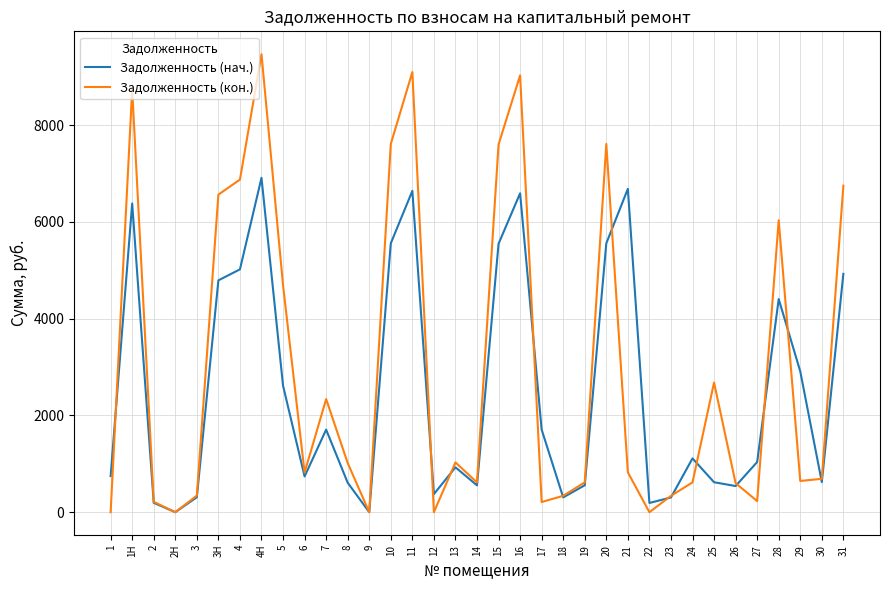

The value of Задолженность (нач.) at 4Н is 6909.8. True or false?

True